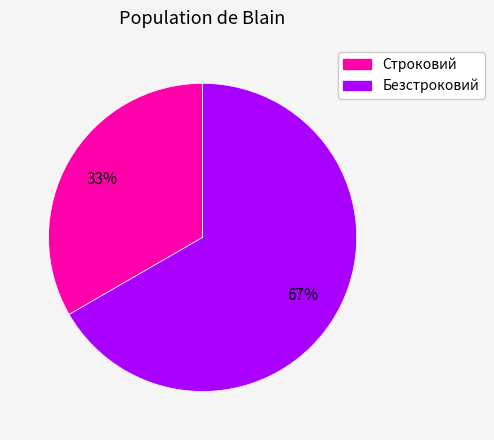

The Безстроковий slice represents 60% of the pie. True or false?

False